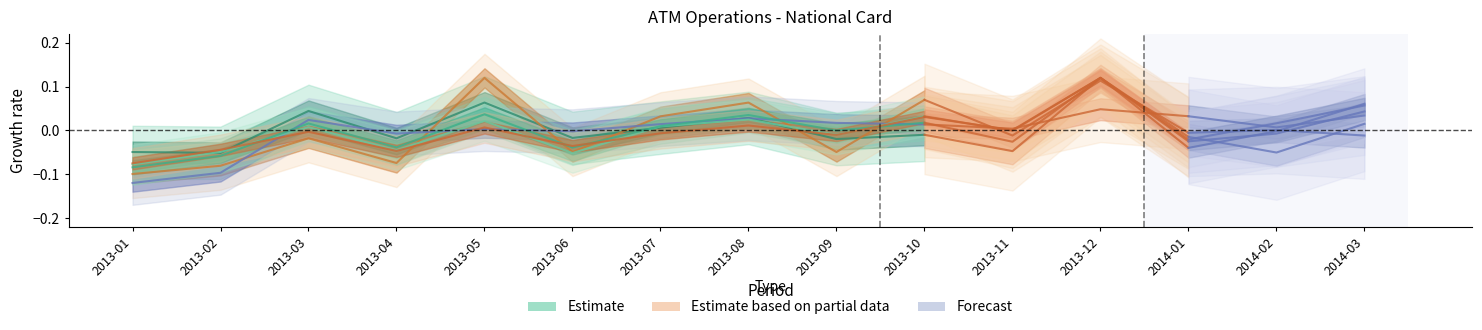

Where does the Transferências series first go above 0?

2013-05